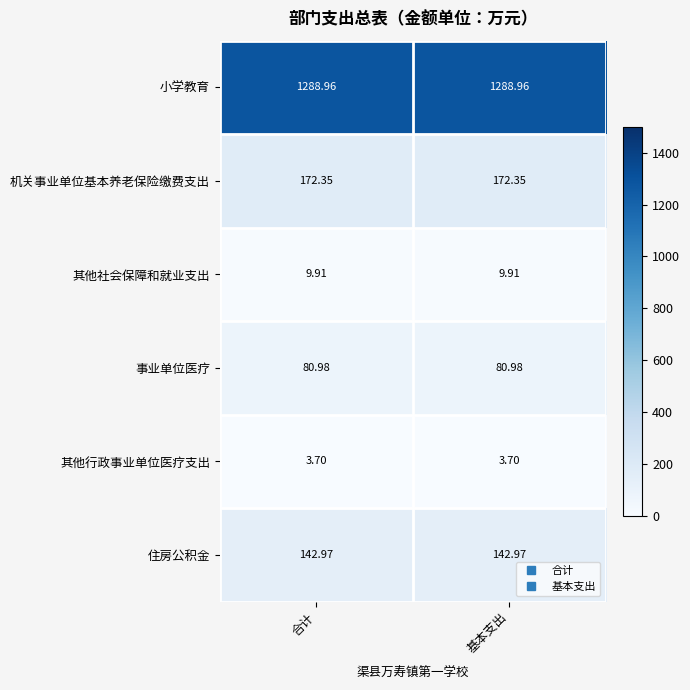

Is the value of 小学教育 at 基本支出 greater than the value of 其他社会保障和就业支出 at 合计?

Yes